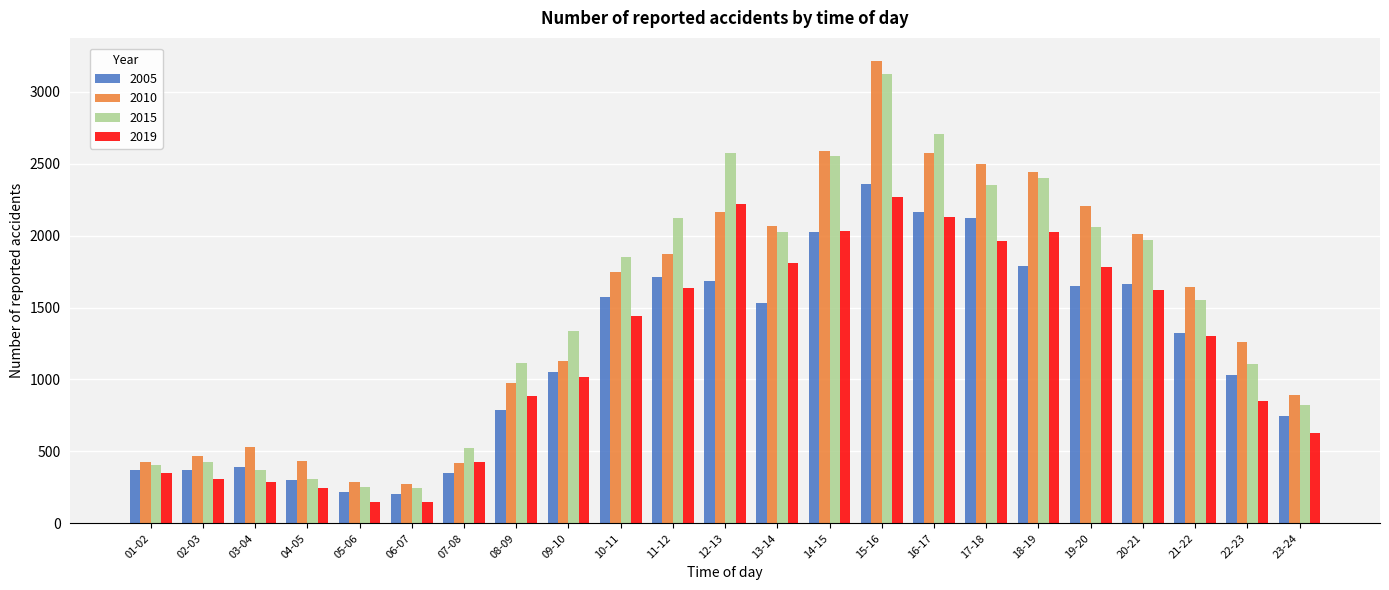

At which category does the chart reach its peak across all series?

15-16